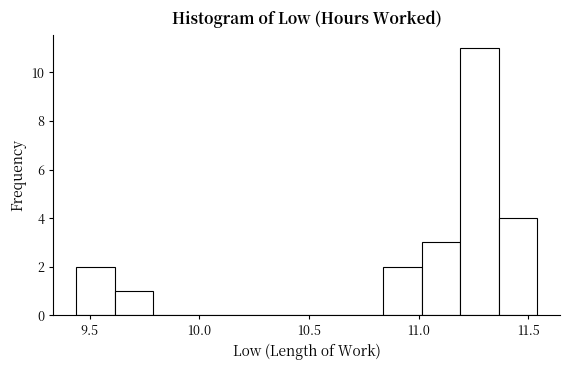

Around what value on the x-axis is the tallest bar? Give the approximate position of its centre, as read against the axis.

11.30